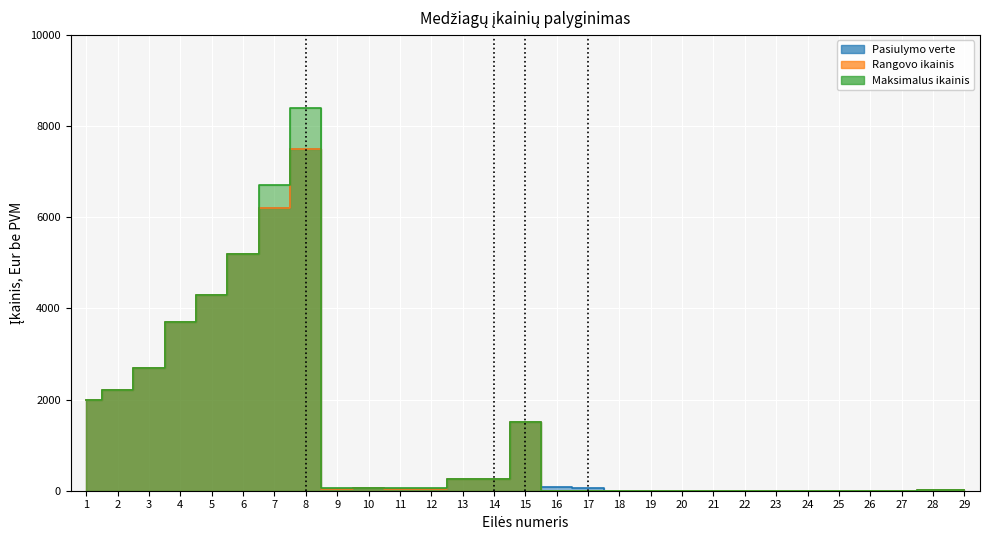

What is the total value across all series at 21?

5.4